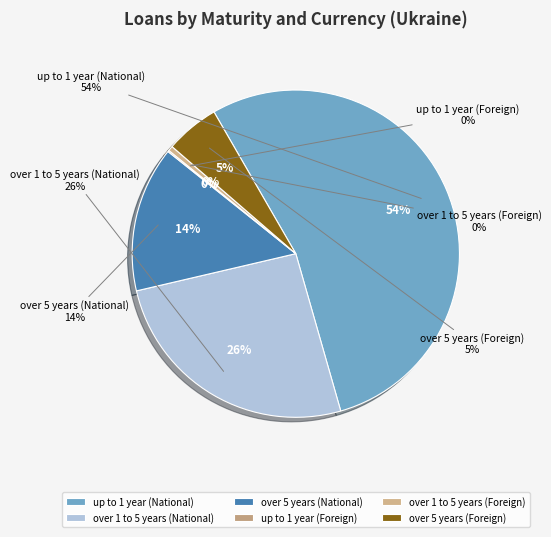

Is it true that over 5 years (National) is 1% of the pie?

False